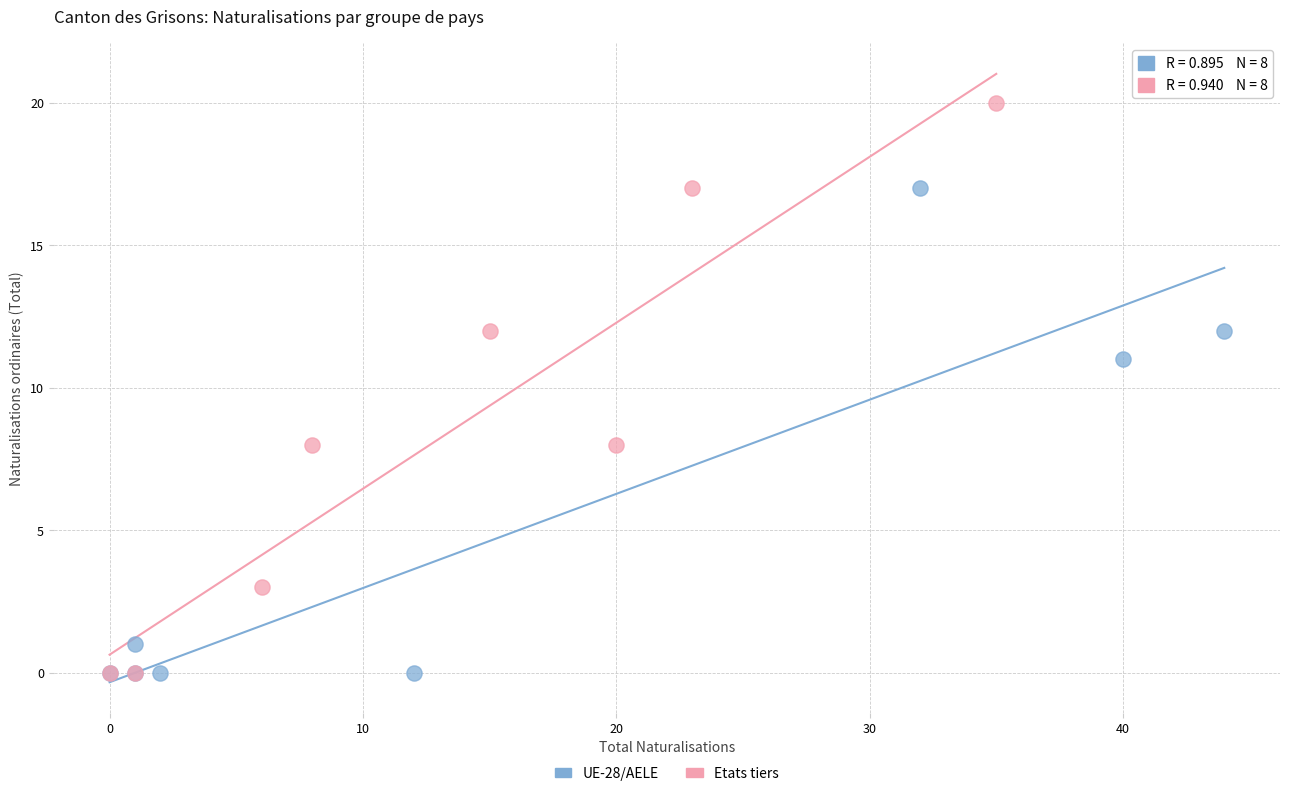

Which series reaches the maximum Y coordinate?

Etats tiers